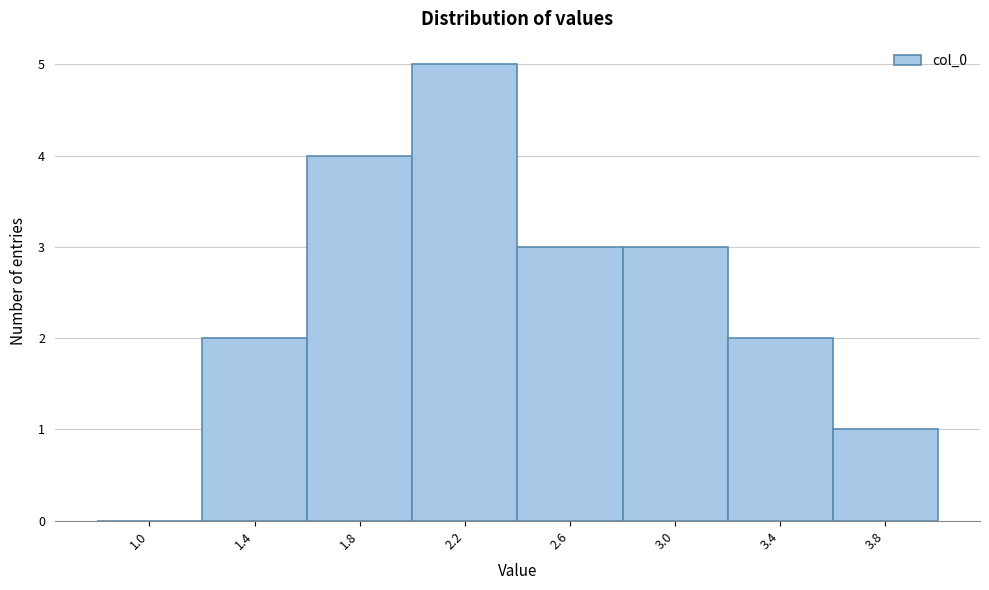

Reading right to left, transcribe all the data shown in this chart.

3.8=1	3.4=2	3.0=3	2.6=3	2.2=5	1.8=4	1.4=2	1.0=0